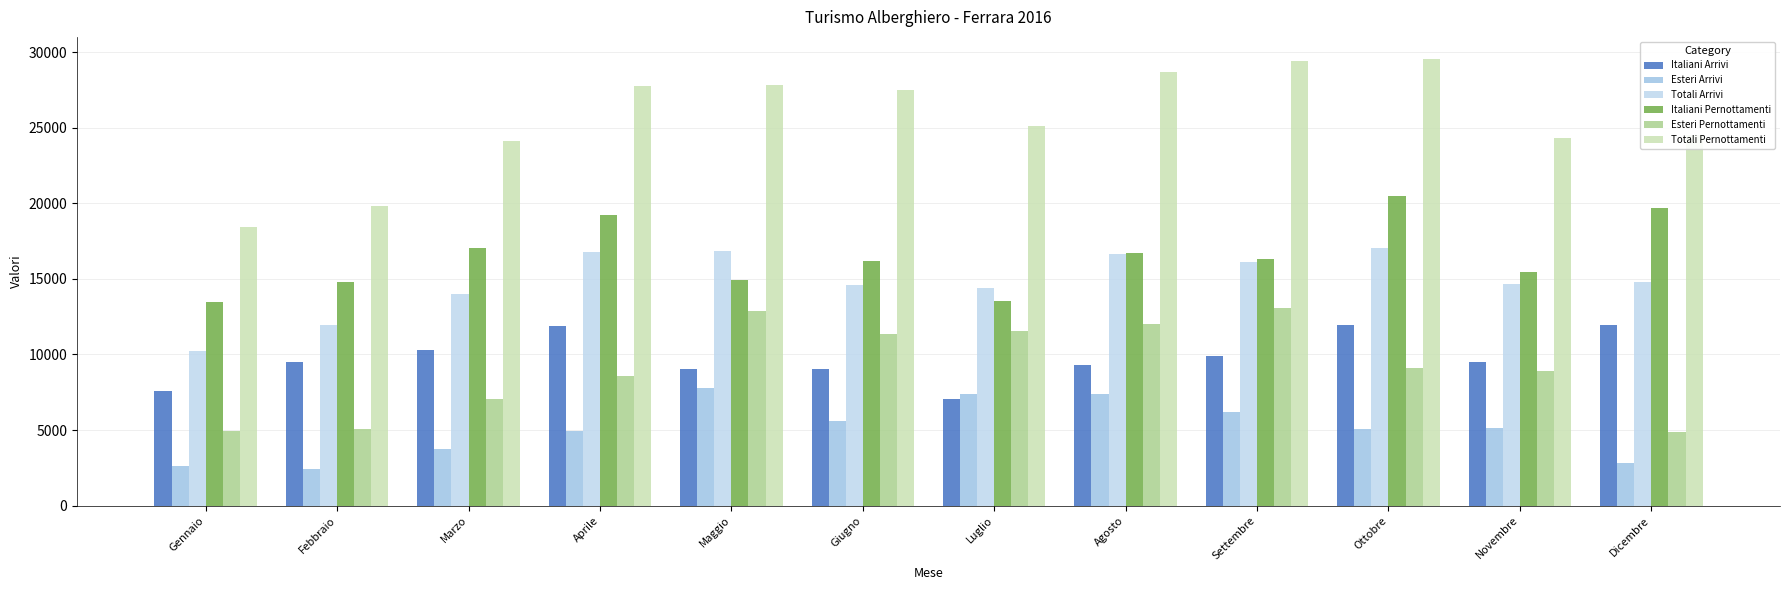

What is the maximum value shown in the chart?

29532